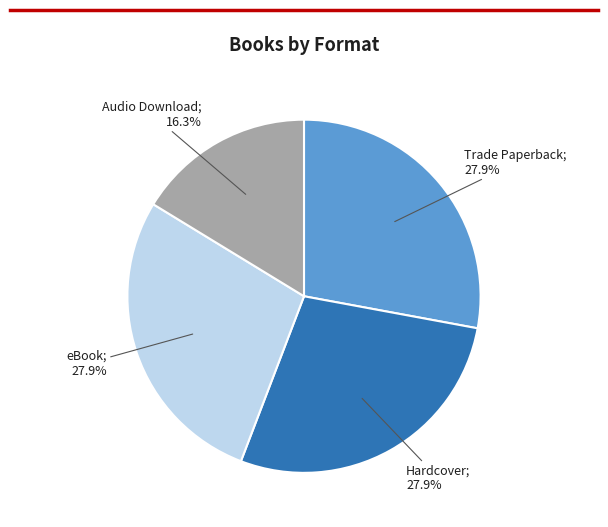

To the nearest percent, what is the average slice percentage?

25%